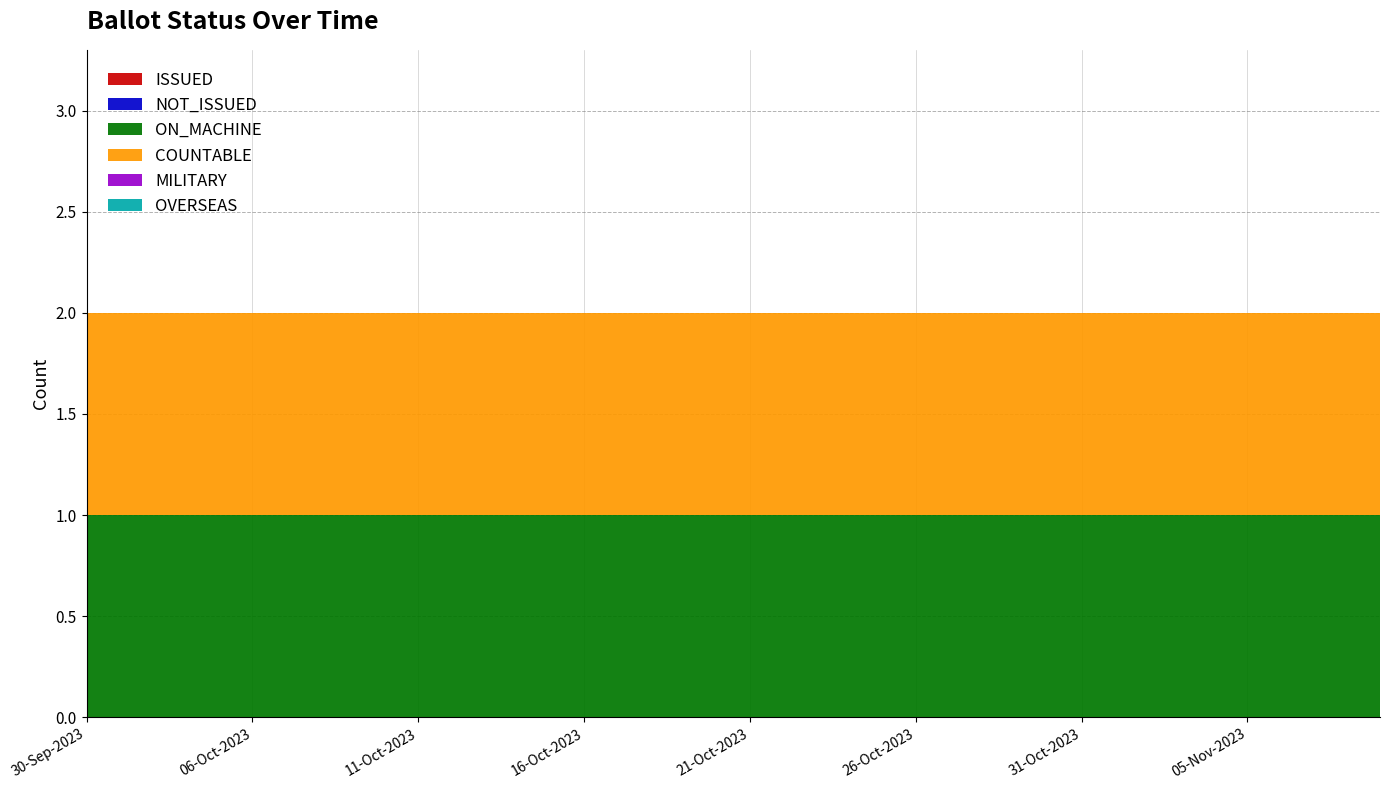

Reading left to right, what are all the values shown in this chart?

ISSUED: 0	0	0	0	0	0	0	0	0	0	0	0	0	0	0	0	0	0	0	0	0	0	0	0	0	0	0	0	0	0	0	0	0	0	0	0	0	0	0	0
NOT_ISSUED: 0	0	0	0	0	0	0	0	0	0	0	0	0	0	0	0	0	0	0	0	0	0	0	0	0	0	0	0	0	0	0	0	0	0	0	0	0	0	0	0
ON_MACHINE: 1	1	1	1	1	1	1	1	1	1	1	1	1	1	1	1	1	1	1	1	1	1	1	1	1	1	1	1	1	1	1	1	1	1	1	1	1	1	1	1
COUNTABLE: 1	1	1	1	1	1	1	1	1	1	1	1	1	1	1	1	1	1	1	1	1	1	1	1	1	1	1	1	1	1	1	1	1	1	1	1	1	1	1	1
MILITARY: 0	0	0	0	0	0	0	0	0	0	0	0	0	0	0	0	0	0	0	0	0	0	0	0	0	0	0	0	0	0	0	0	0	0	0	0	0	0	0	0
OVERSEAS: 0	0	0	0	0	0	0	0	0	0	0	0	0	0	0	0	0	0	0	0	0	0	0	0	0	0	0	0	0	0	0	0	0	0	0	0	0	0	0	0